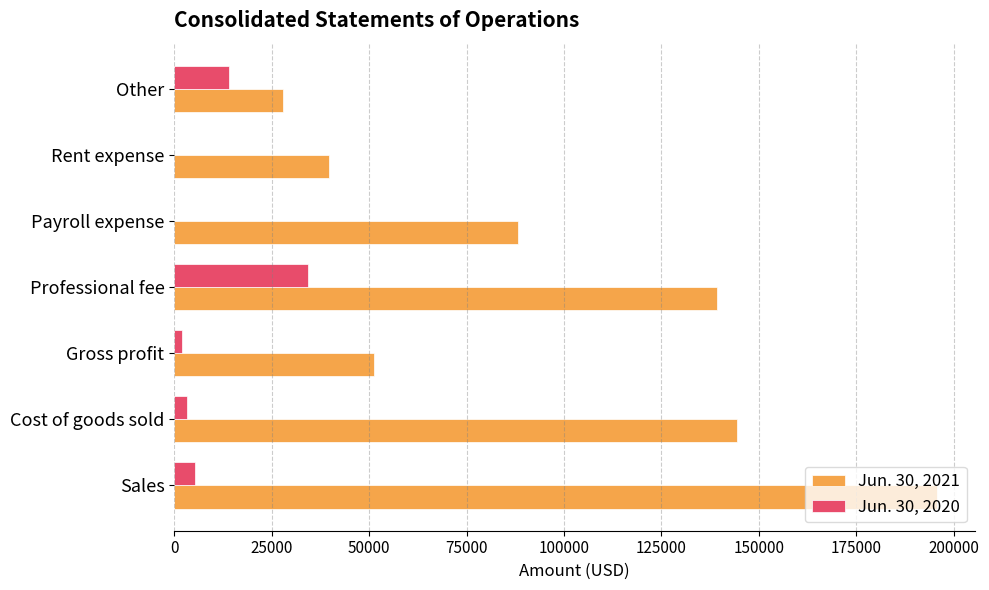

At which category does the chart reach its peak across all series?

Sales